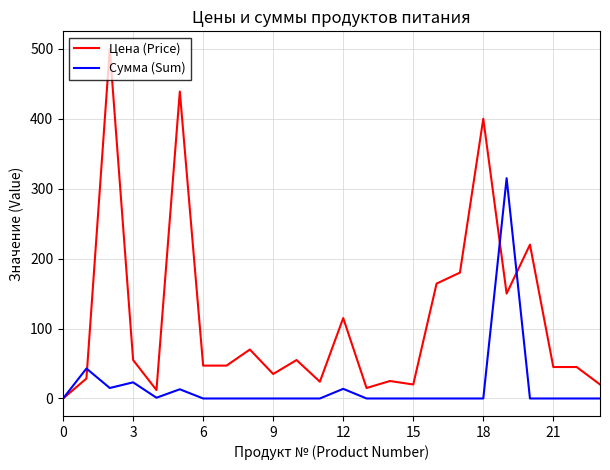

Which series has the largest total across all categories?

Цена (Price)